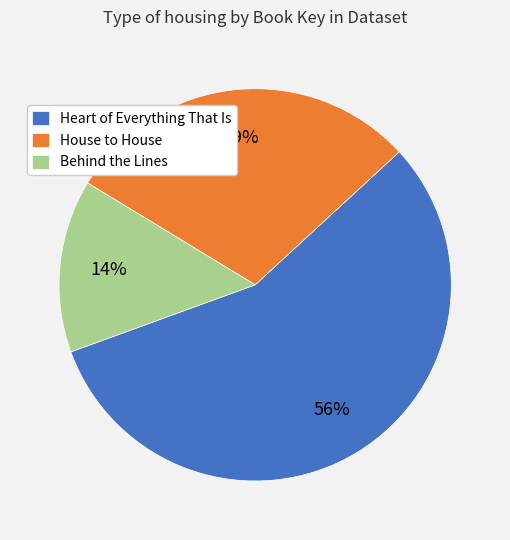

How many segments does this pie chart have?

3